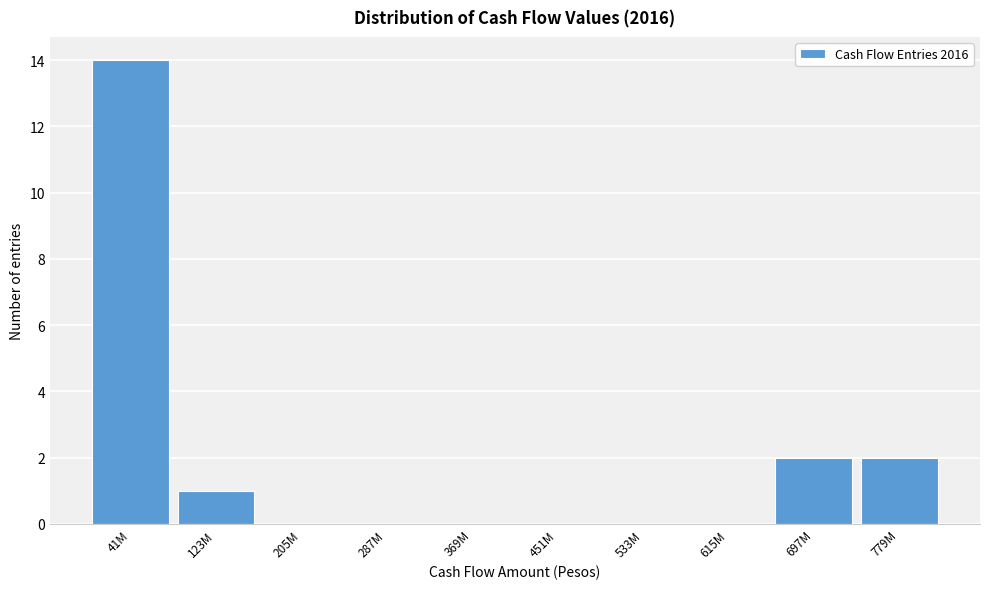

Reading right to left, list all the values displayed in this chart.

779M=2	697M=2	615M=0	533M=0	451M=0	369M=0	287M=0	205M=0	123M=1	41M=14